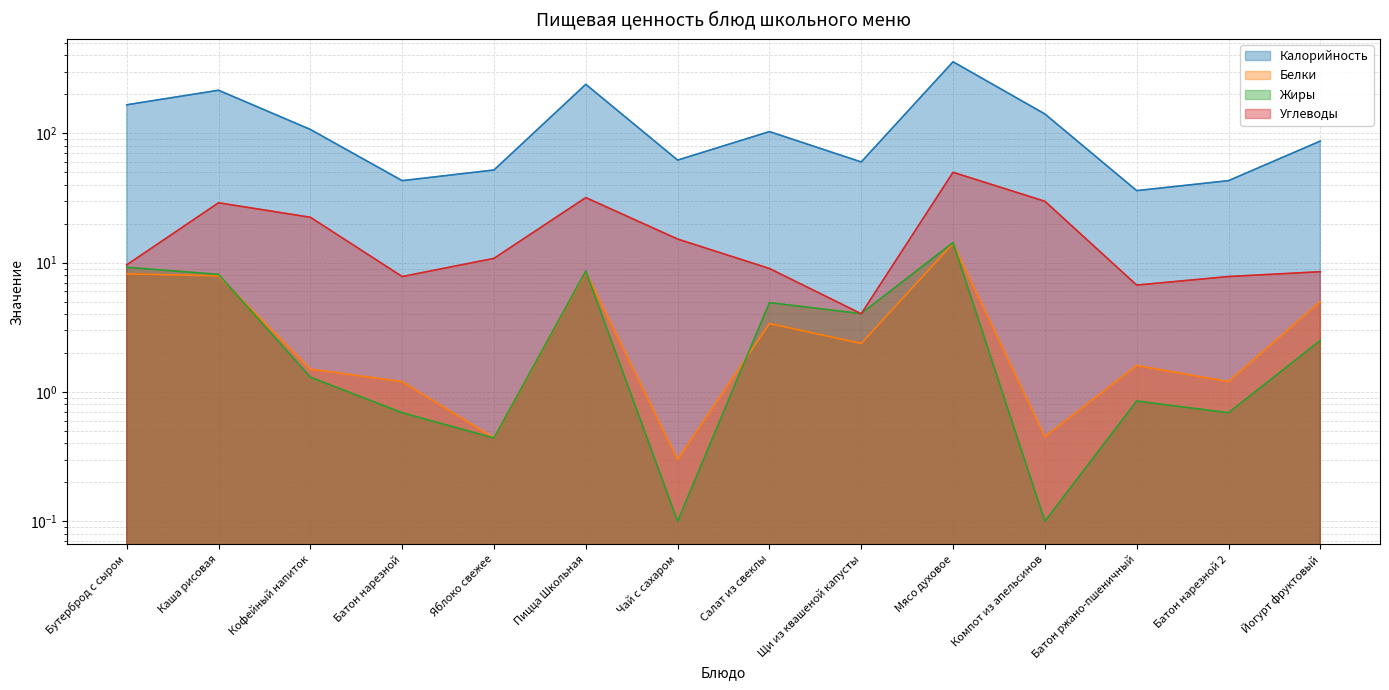

How many intersections are there between Белки and Жиры?

4